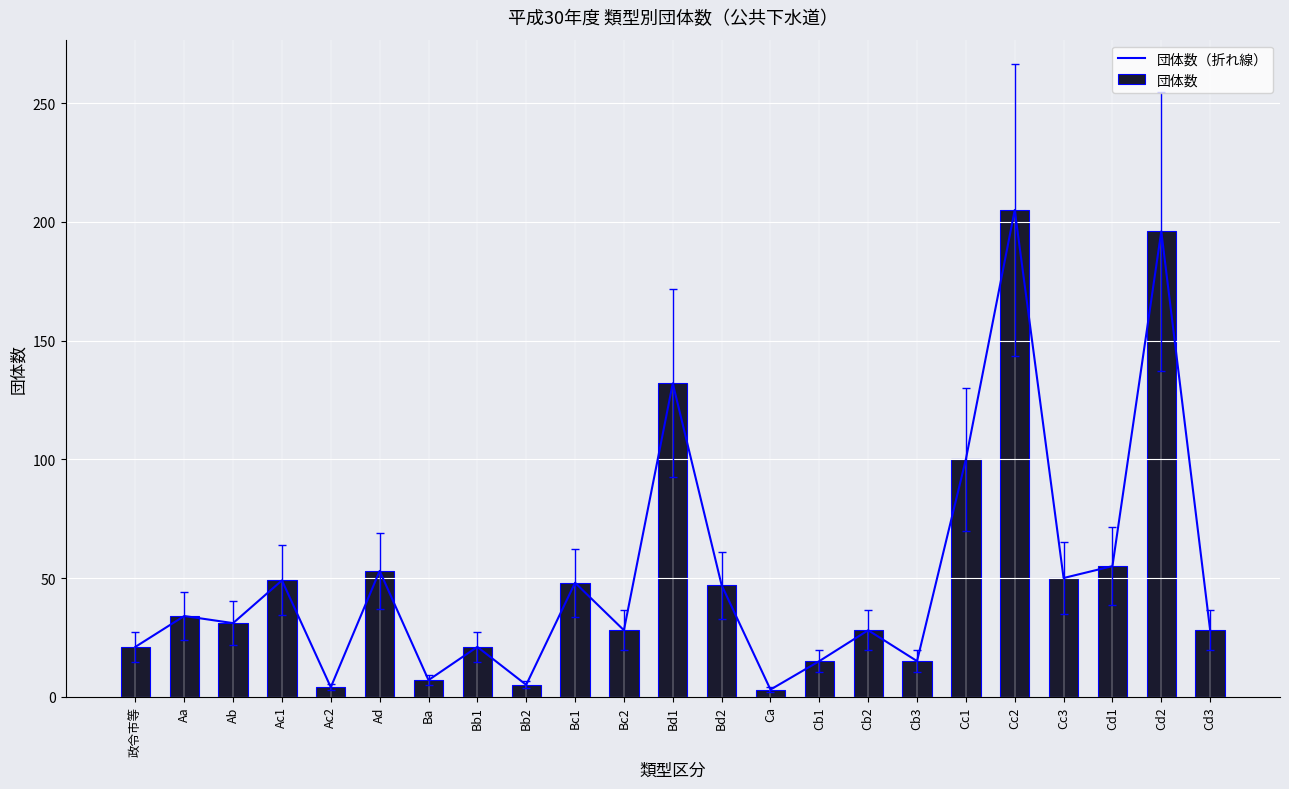

Reading left to right, extract all data points from this chart.

団体数（折れ線）: 21	34	31	49	4	53	7	21	5	48	28	132	47	3	15	28	15	100	205	50	55	196	28
団体数: 21	34	31	49	4	53	7	21	5	48	28	132	47	3	15	28	15	100	205	50	55	196	28